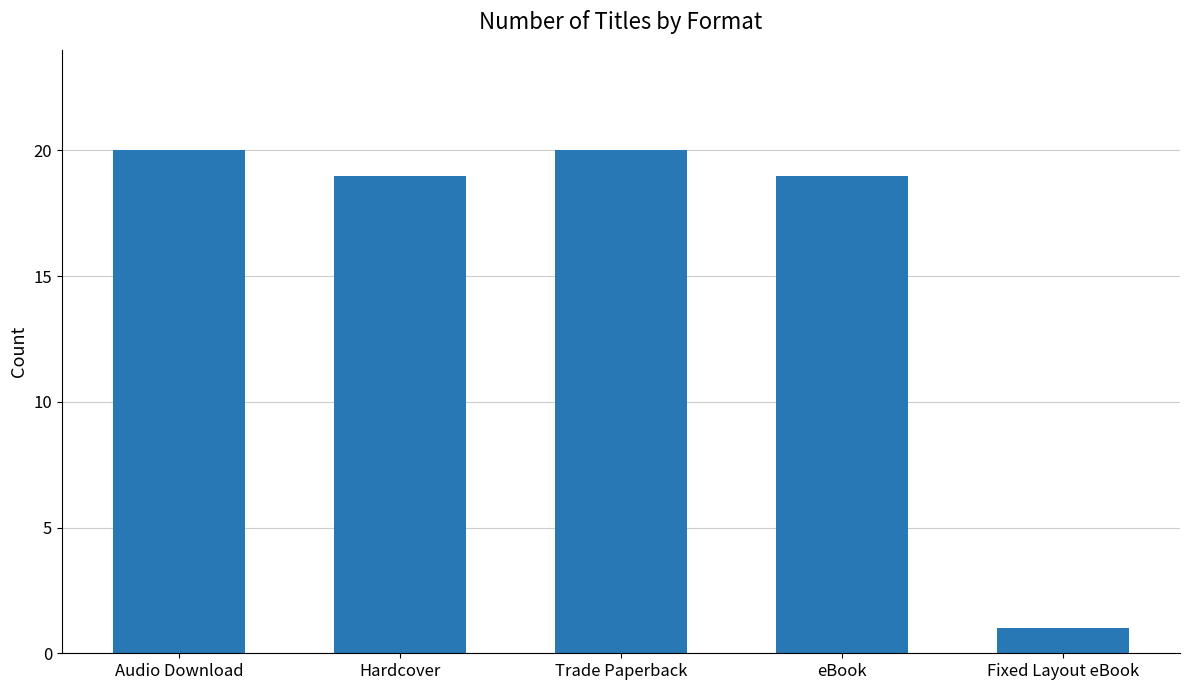

Are the bars horizontal?

No